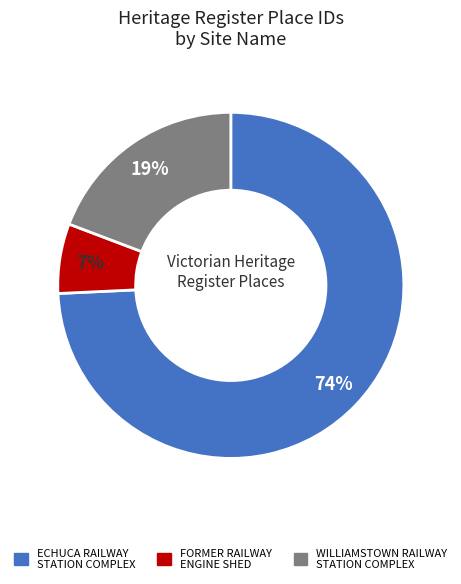

Rank the categories by value from highest to lowest.

ECHUCA RAILWAY STATION COMPLEX, WILLIAMSTOWN RAILWAY STATION COMPLEX, FORMER RAILWAY ENGINE SHED